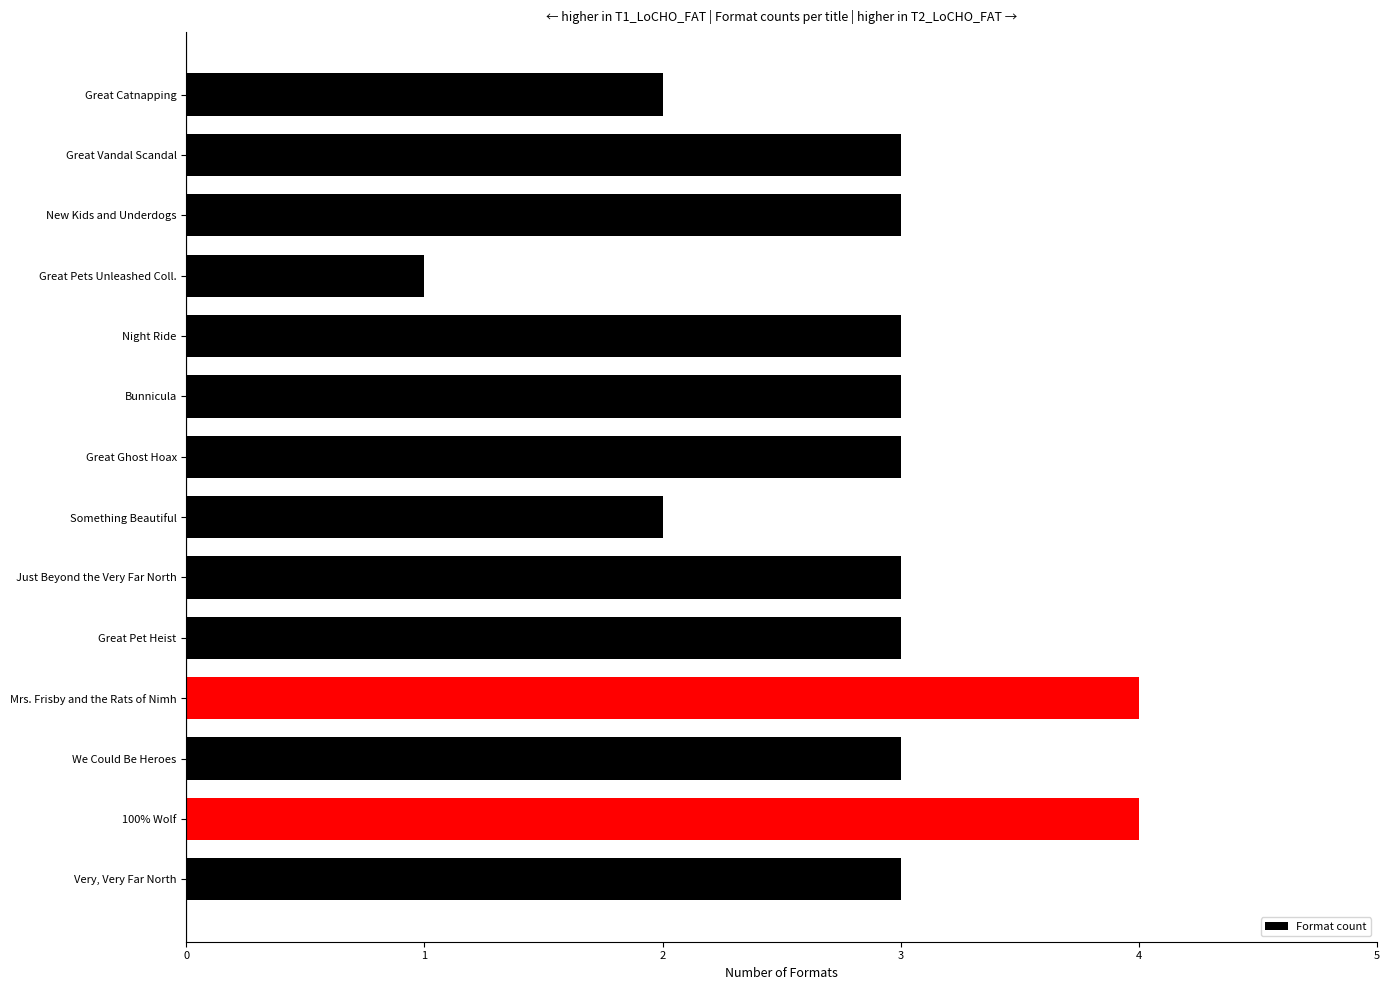

Reading top to bottom, transcribe all the data shown in this chart.

2	3	3	1	3	3	3	2	3	3	4	3	4	3